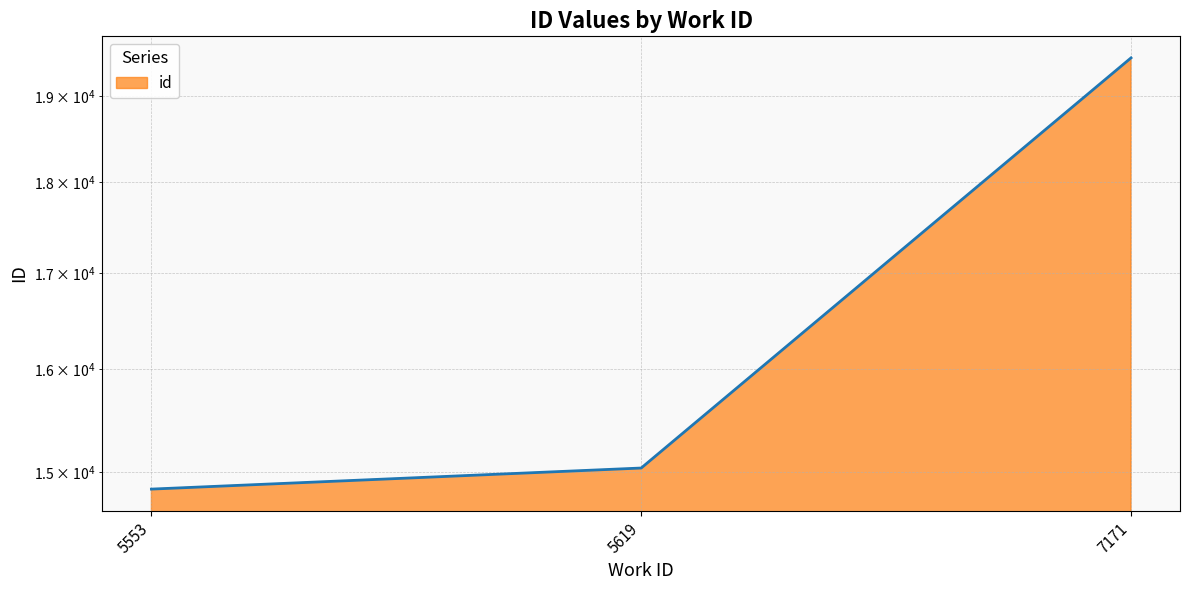

What is the maximum value shown in the chart?

19462